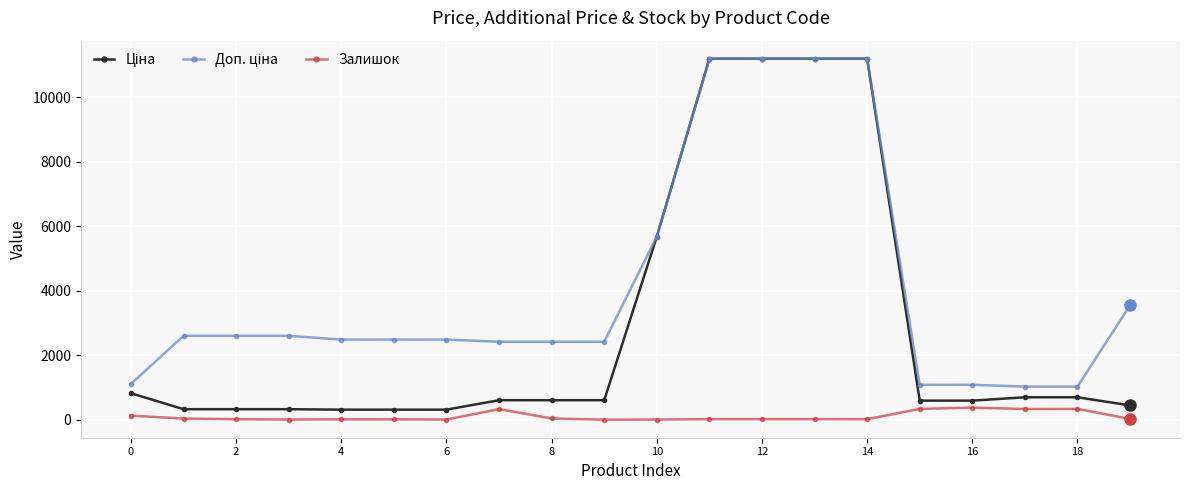

At how many categories does at least one series exceed 7366?

4